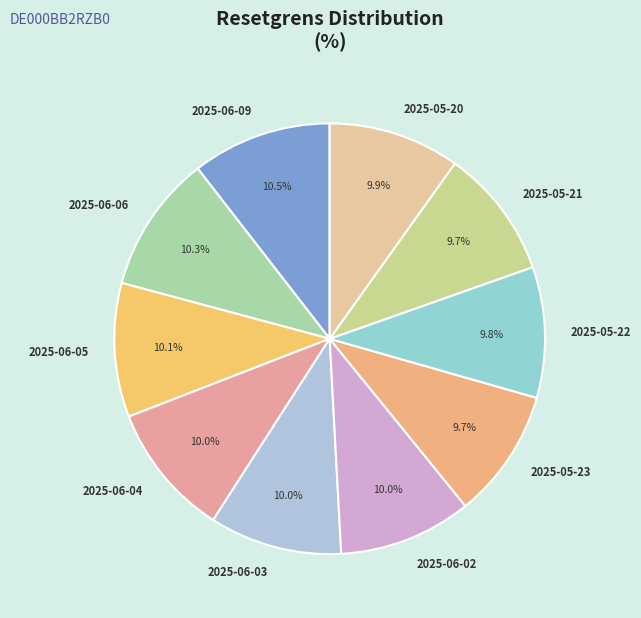

Is 2025-06-06 the majority of the pie?

No